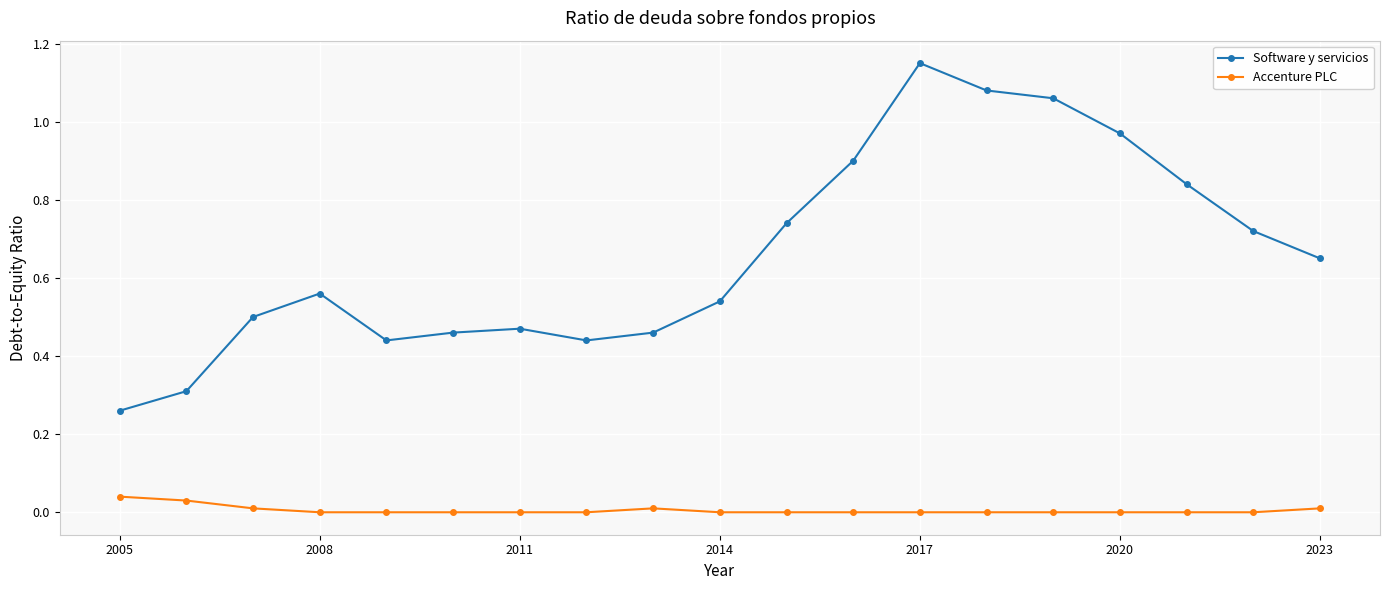

Which series has the largest range (max minus min)?

Software y servicios